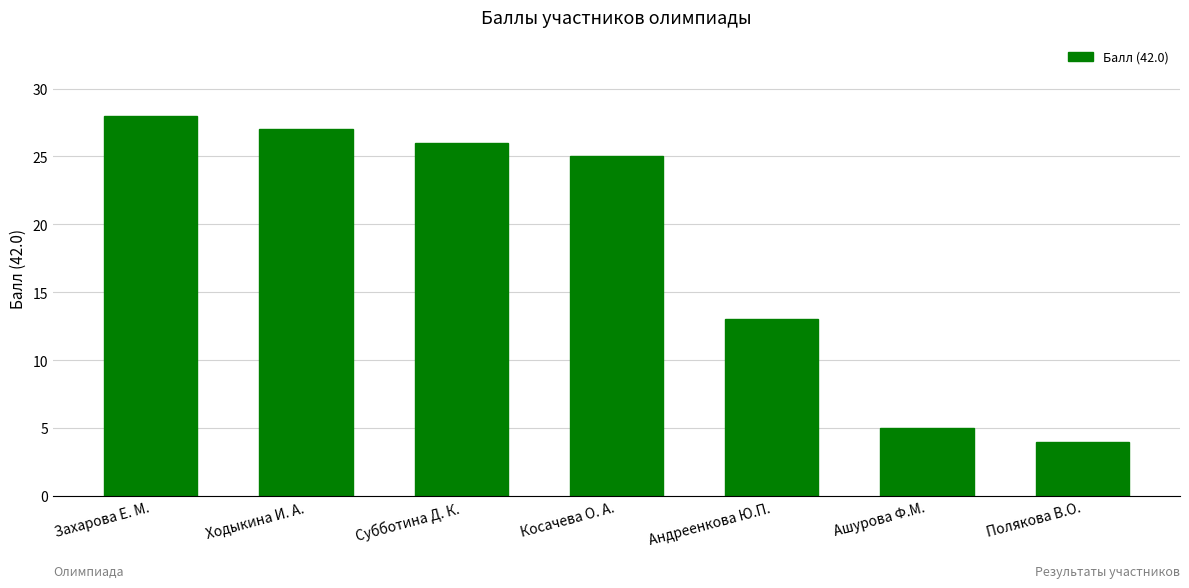

Reading left to right, transcribe all the data shown in this chart.

28	27	26	25	13	5	4